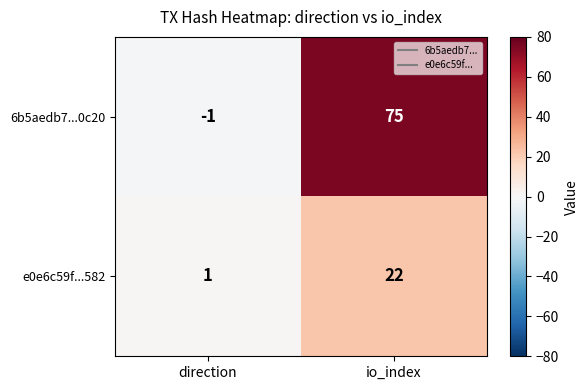

Reading left to right, transcribe all the data shown in this chart.

6b5aedb7...0c20: -1	75
e0e6c59f...582: 1	22